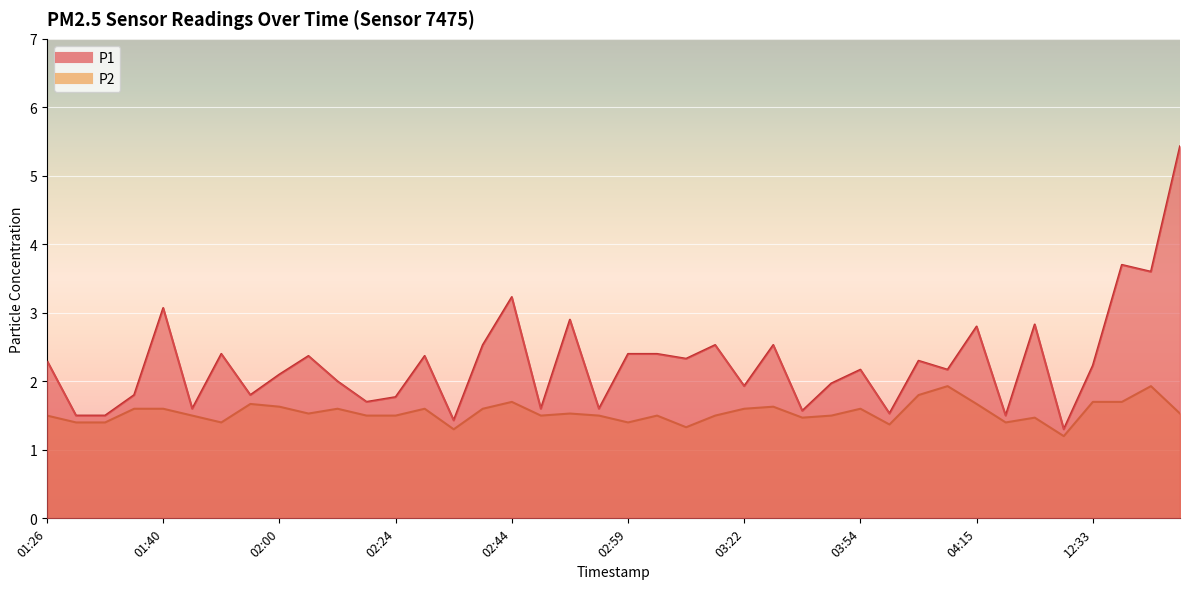

Between 02:33 and 02:56, which series saw the biggest shift?

P2